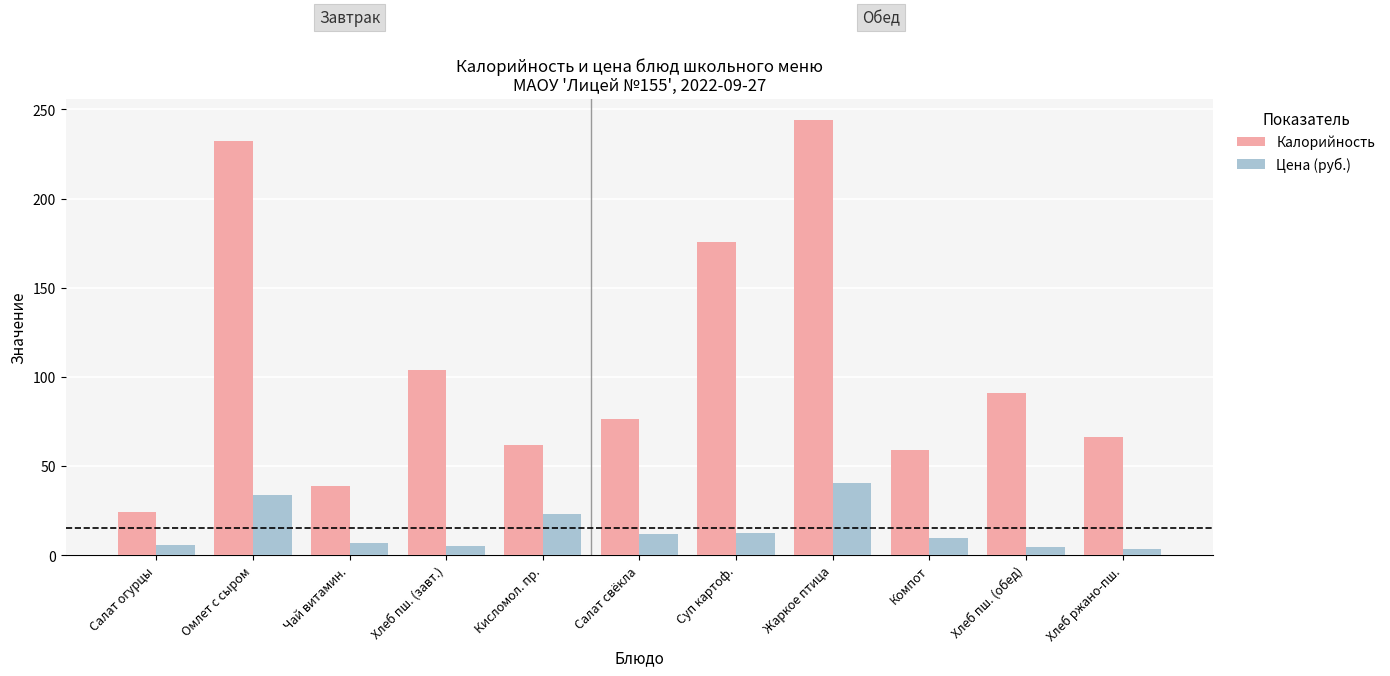

What is the label of the 1st bar from the left?

Салат огурцы